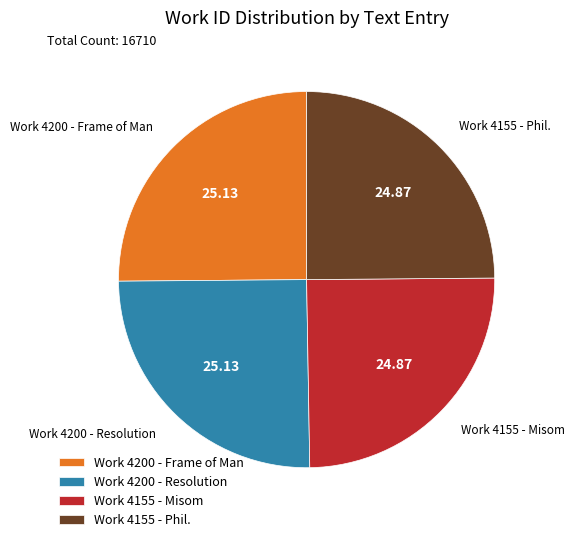

Is it true that Work 4155 - Misom is 20% of the pie?

False